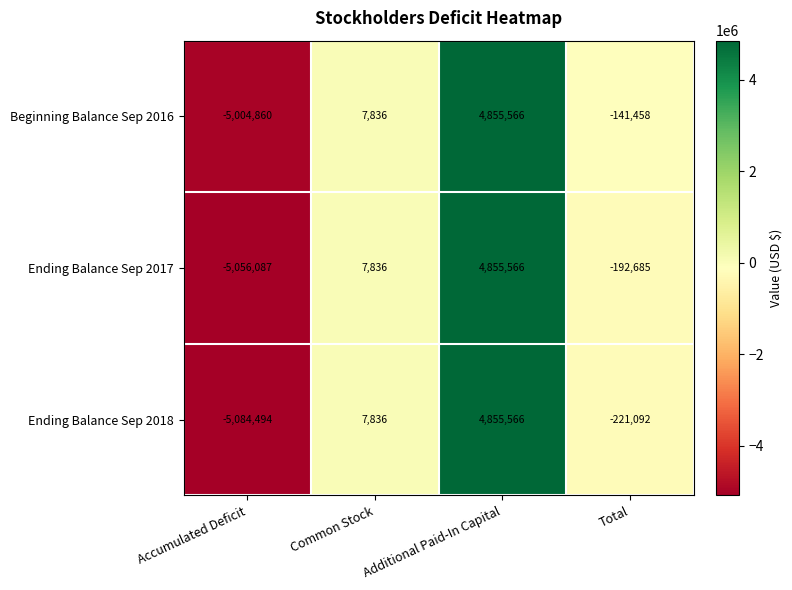

Read the Beginning Balance Sep 2016 value at Total, to the nearest 50.

-141450